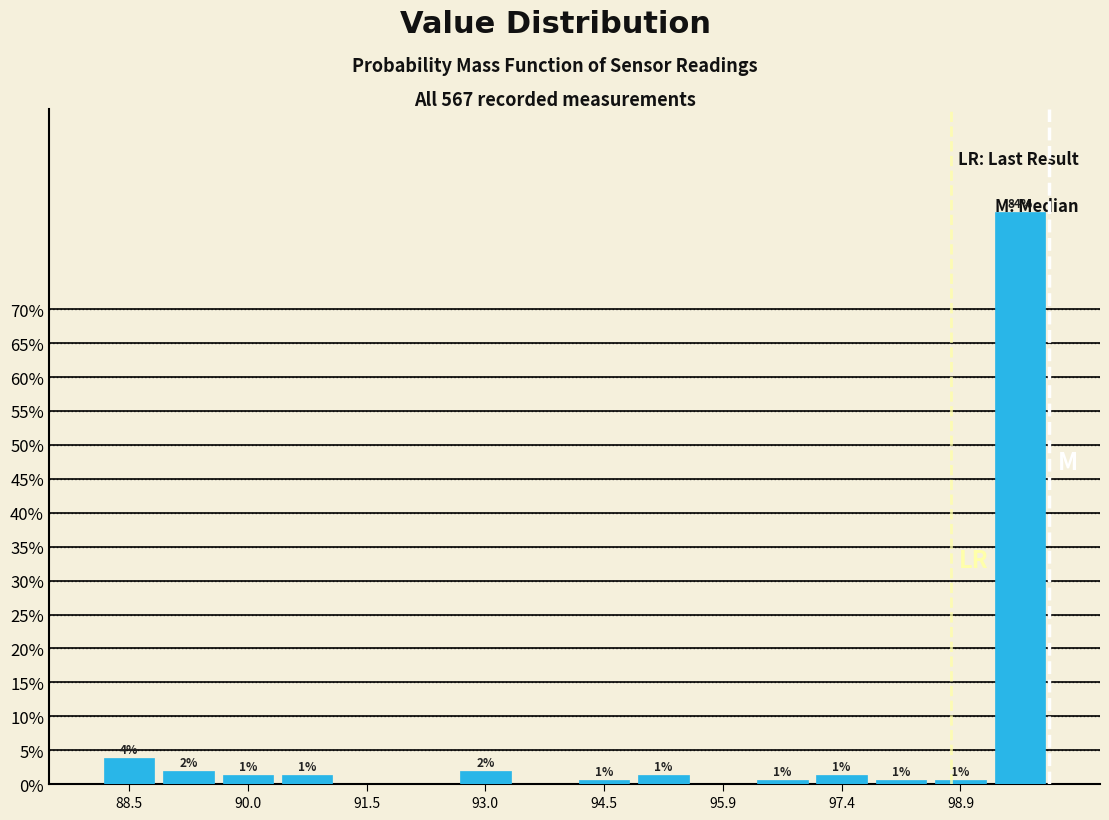

Around what value on the x-axis is the tallest bar? Give the approximate position of its centre, as read against the axis.

99.6